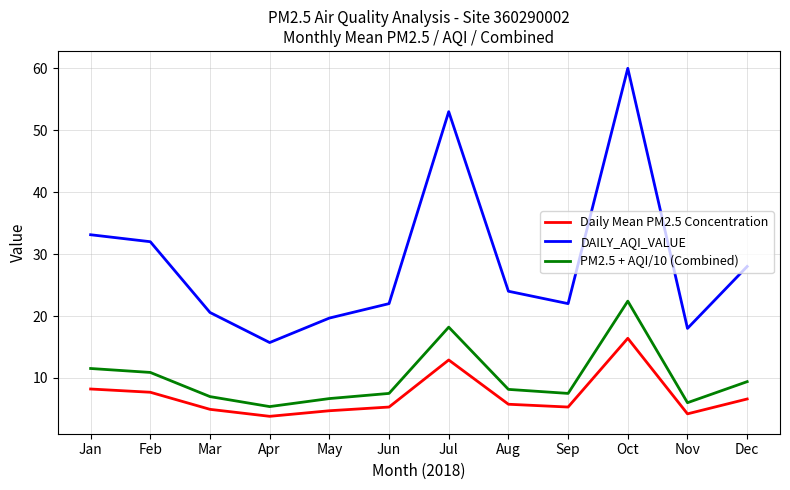

Does the chart have visible grid lines?

Yes